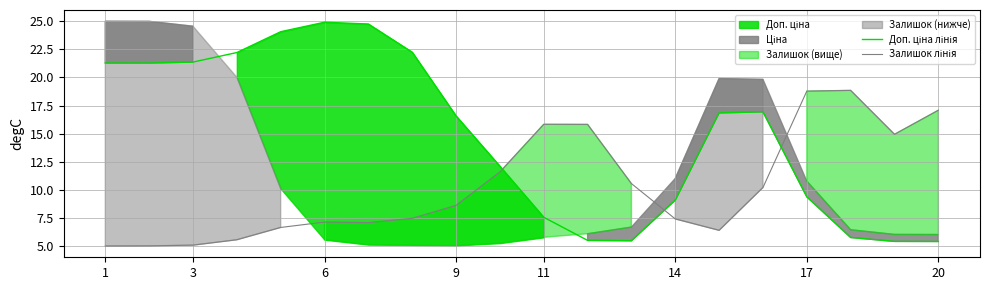

List the series in order of their overall mean, lowest first.

Залишок лінія, Доп. ціна лінія